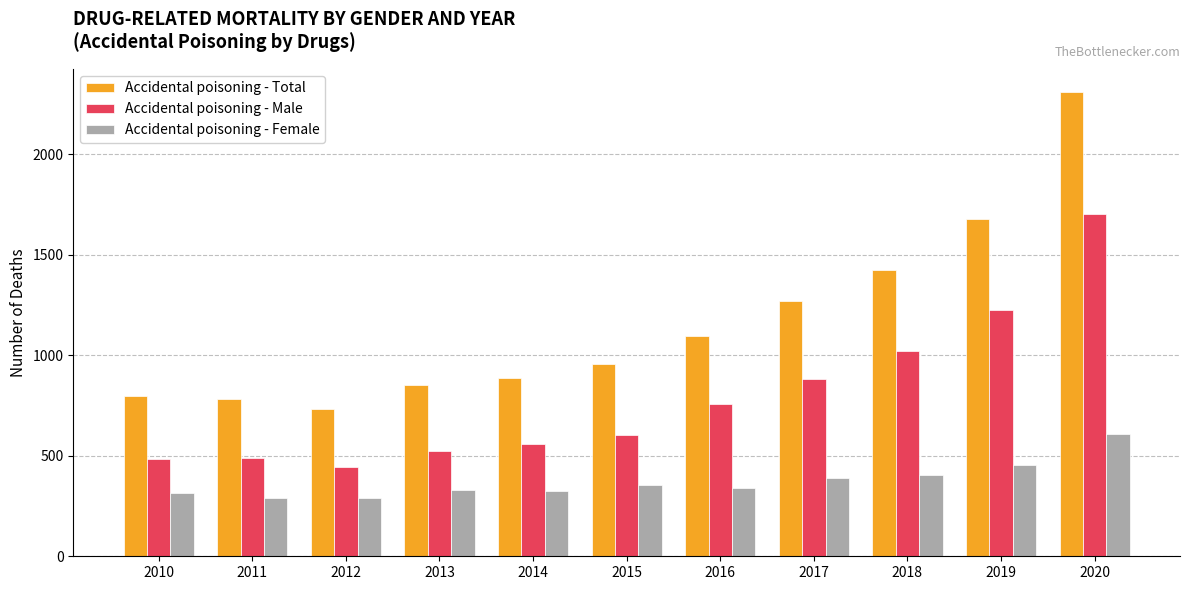

Rank the series by their maximum value, from highest to lowest.

Accidental poisoning - Total, Accidental poisoning - Male, Accidental poisoning - Female